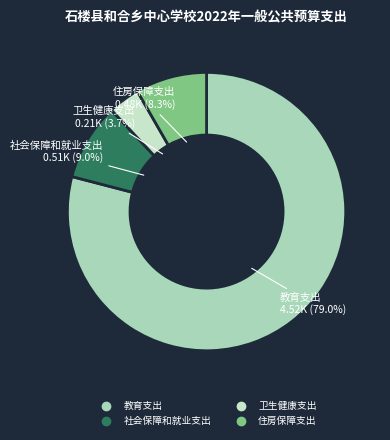

To the nearest percent, what is the combined percentage of 卫生健康支出 and 社会保障和就业支出?

13%